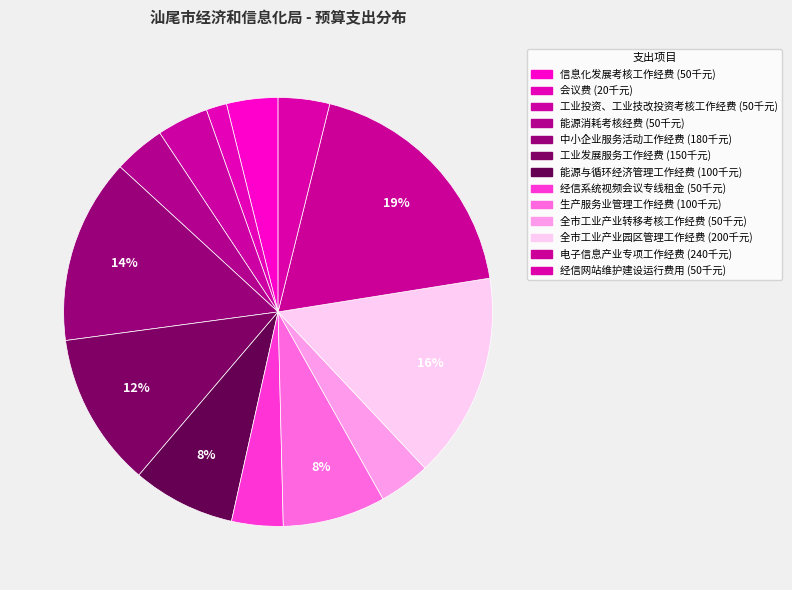

What percentage is the 信息化发展考核工作经费 slice, to the nearest percent?

4%